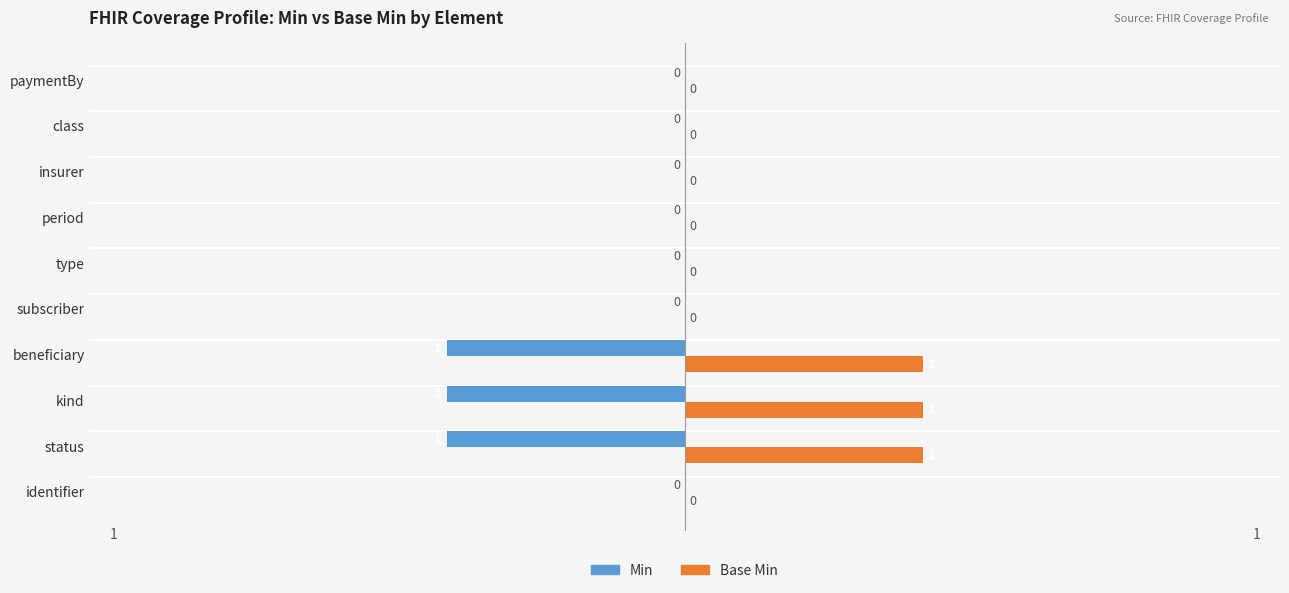

What is the sum of all Min values?

-3